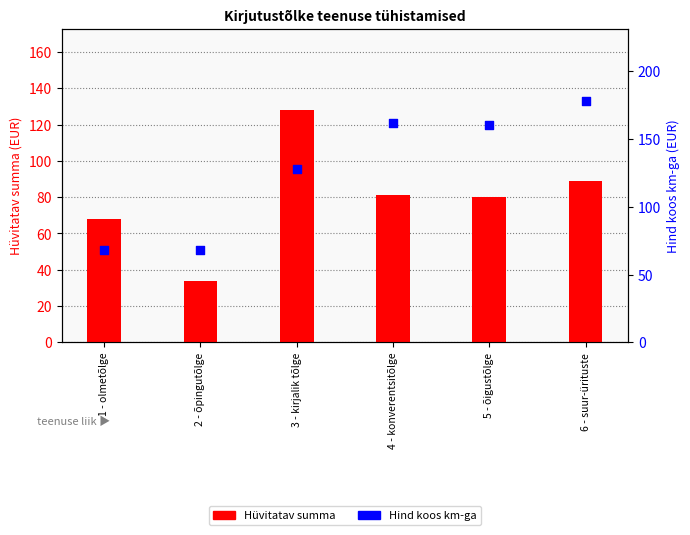

Is the value of Hind koos km-ga at 4 - konverentsitõlge greater than the value of Hüvitatav summa at 5 - õigustõlge?

Yes